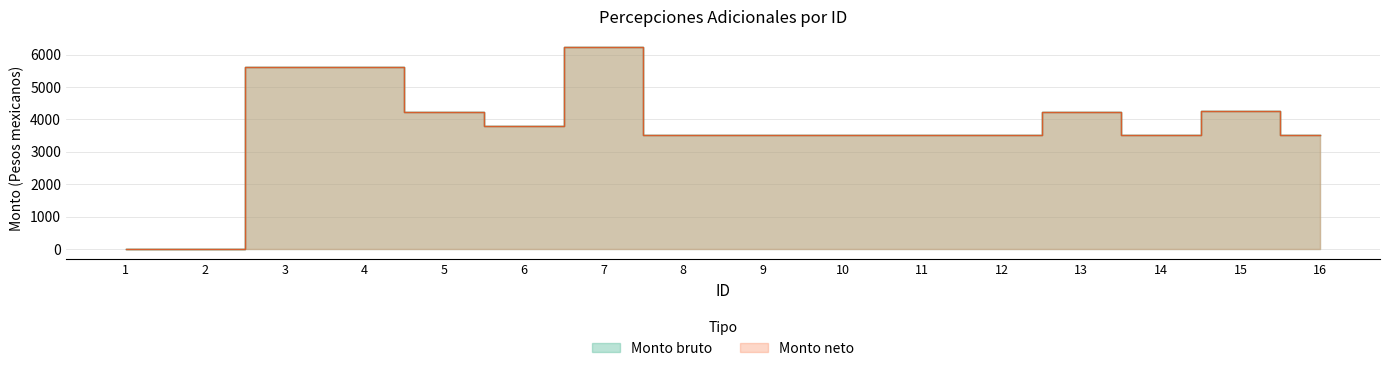

At which label is Monto bruto closest to 3120?

9